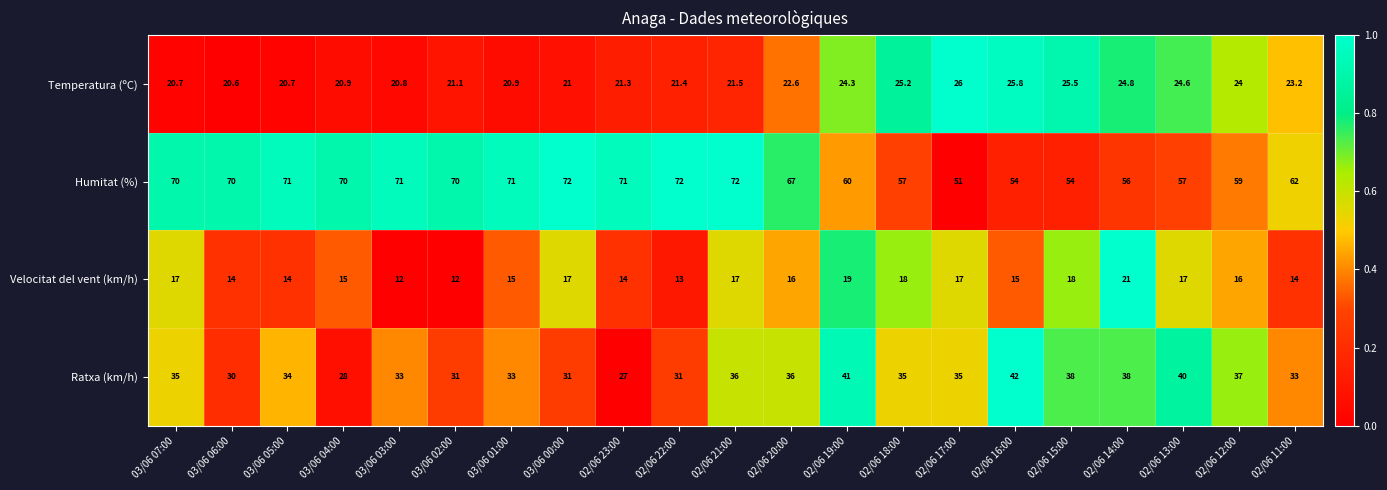

What is the spread (max minus min) of values at 02/06 13:00?

40.0